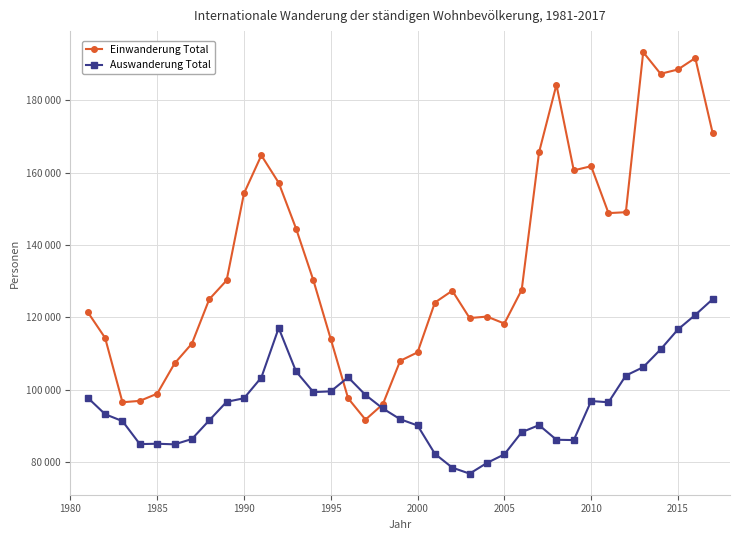

What is the highest value of the Auswanderung Total series?

124997